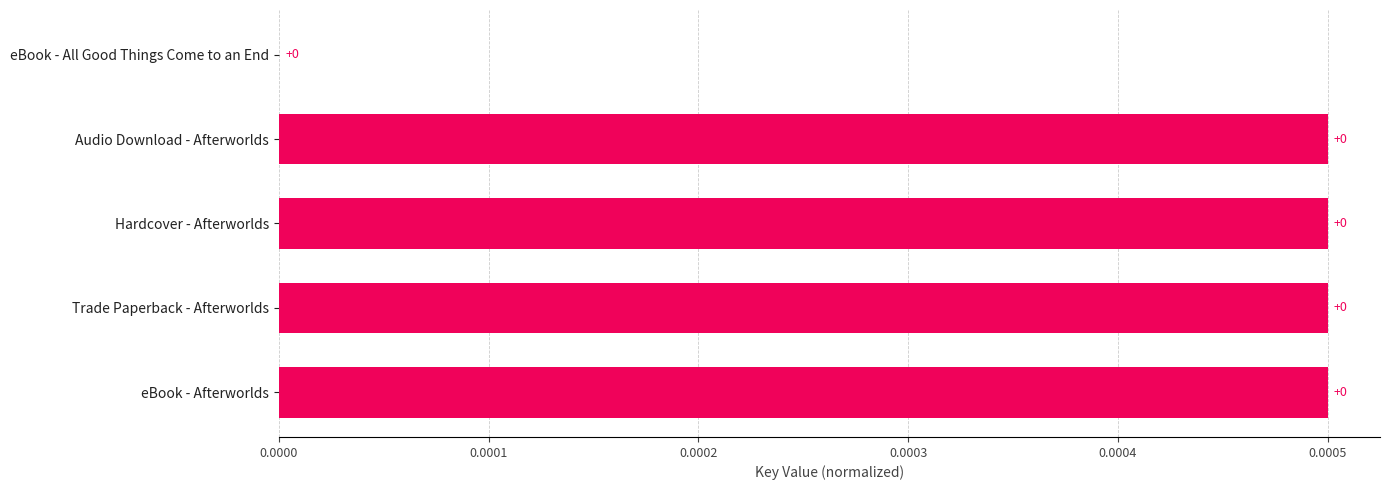

How many positive values are there?

4